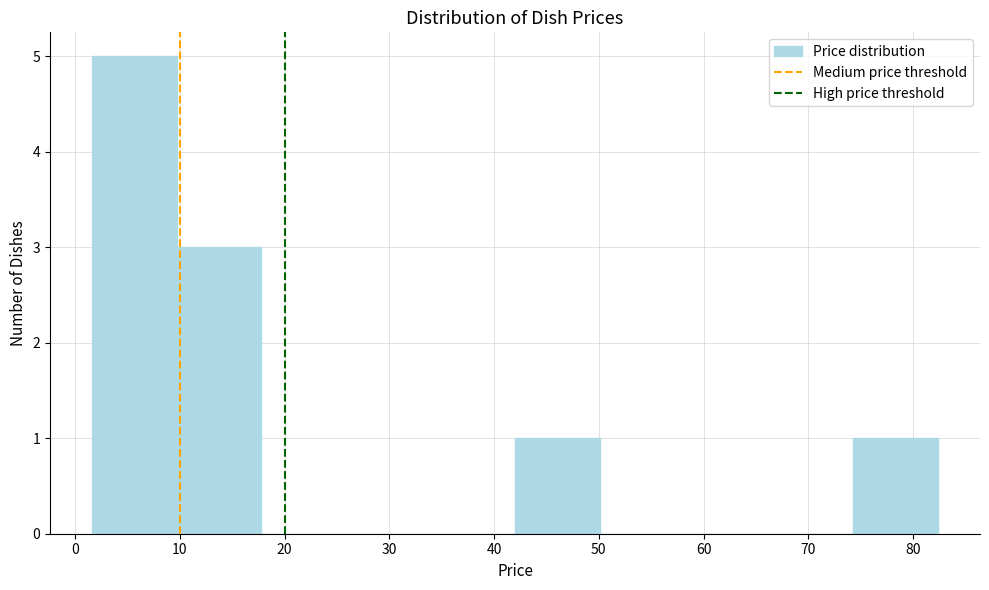

Reading left to right, transcribe this chart: for each bar, give the range it covers on the x-axis and its height. Neither the bar edges nor the heights are printed on the chart, so give them approximately, as read against the axes.

2 to 10: 5
10 to 18: 3
18 to 26: 0
26 to 34: 0
34 to 42: 0
42 to 50: 1
50 to 58: 0
58 to 66: 0
66 to 74: 0
74 to 82: 1